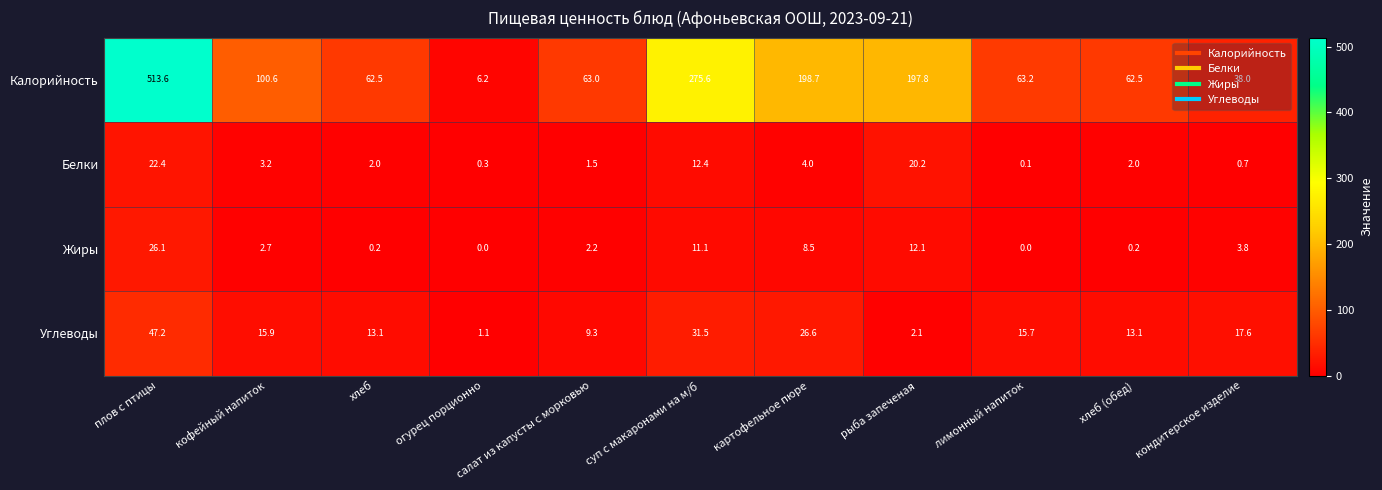

True or false: Углеводы has a value of 17.6 at кондитерское изделие.

True